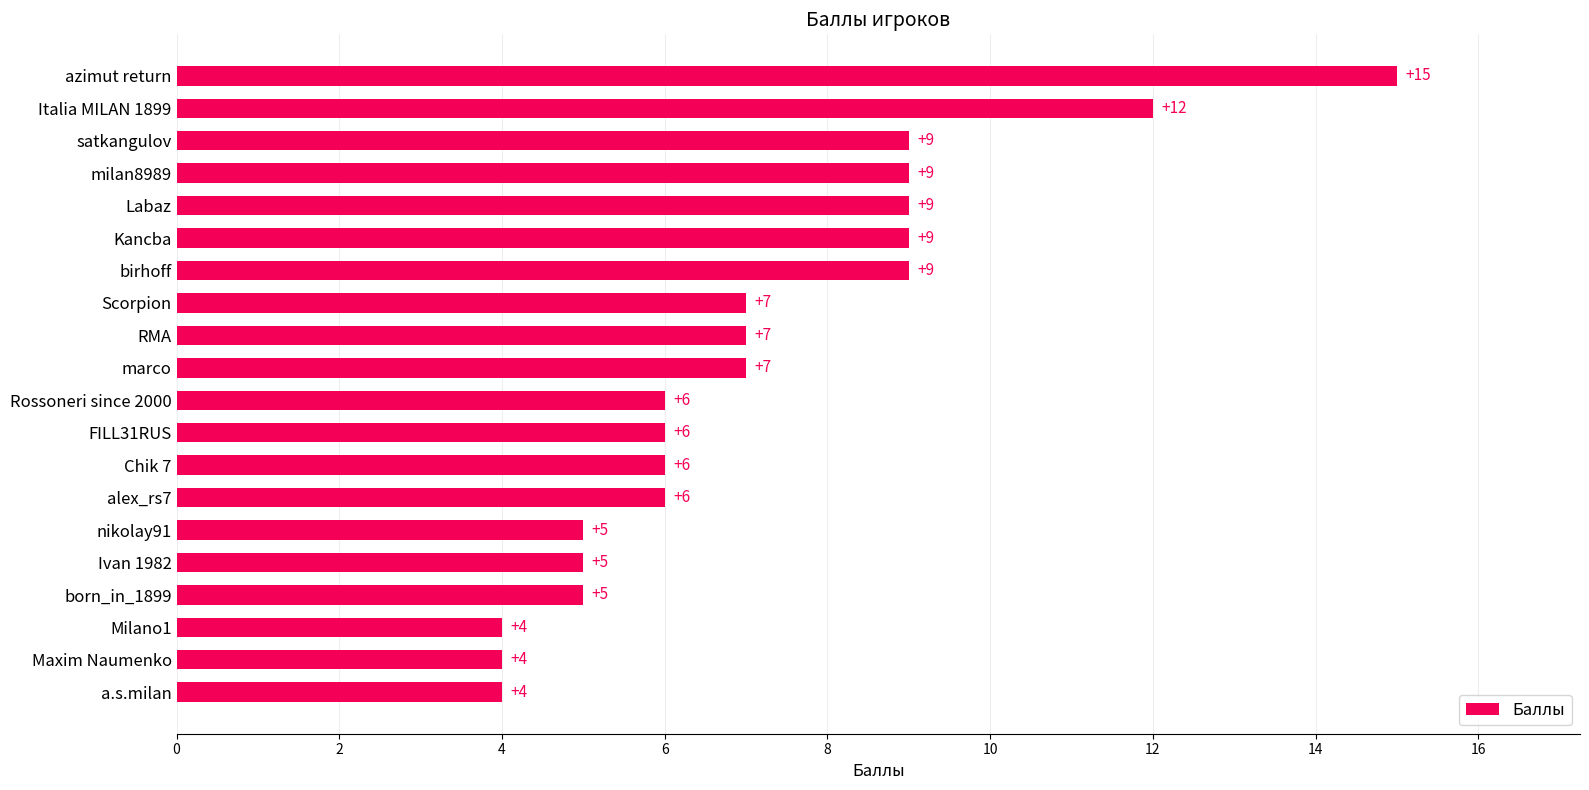

Reading bottom to top, list all the values displayed in this chart.

4	4	4	5	5	5	6	6	6	6	7	7	7	9	9	9	9	9	12	15